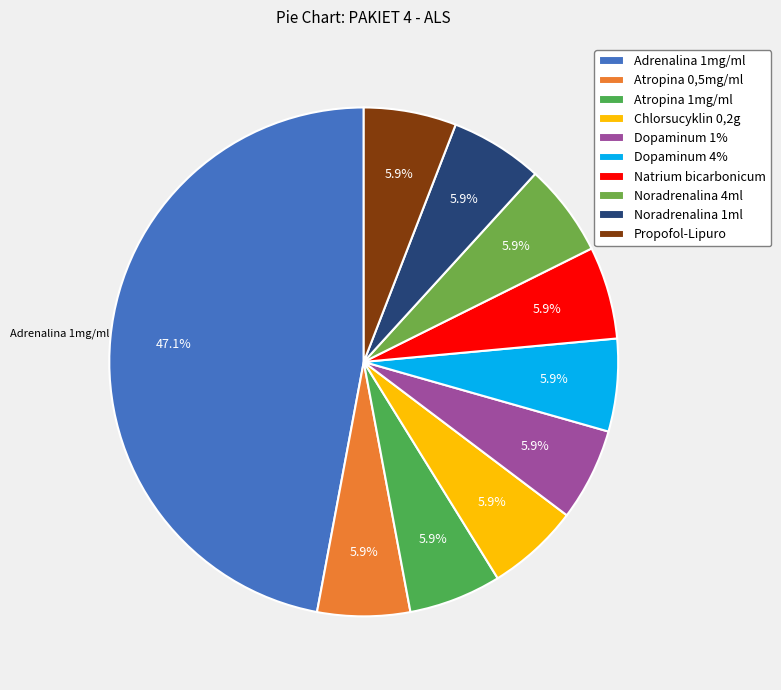

How many segments does this pie chart have?

10